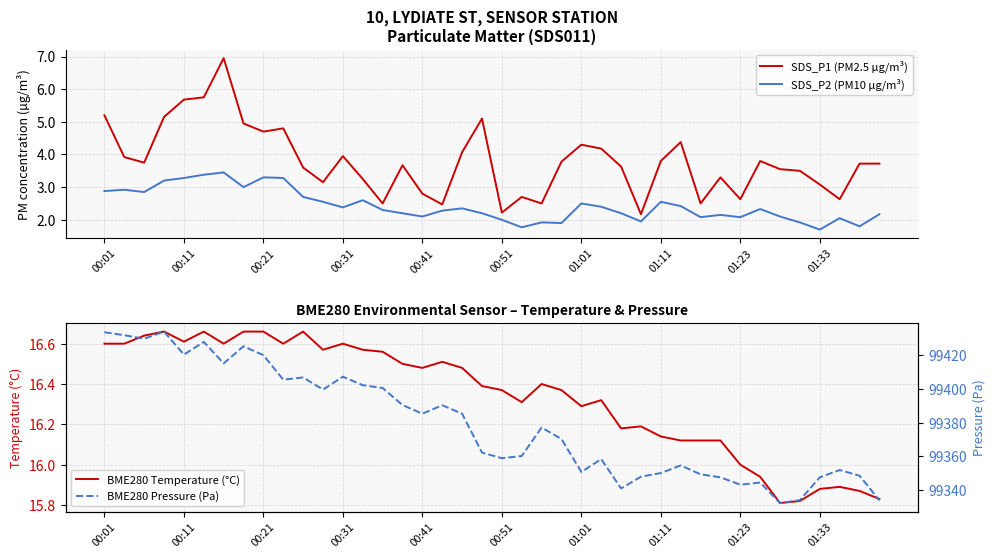

True or false: BME280 Pressure (Pa) and BME280 Temperature (°C) intersect in this chart.

False